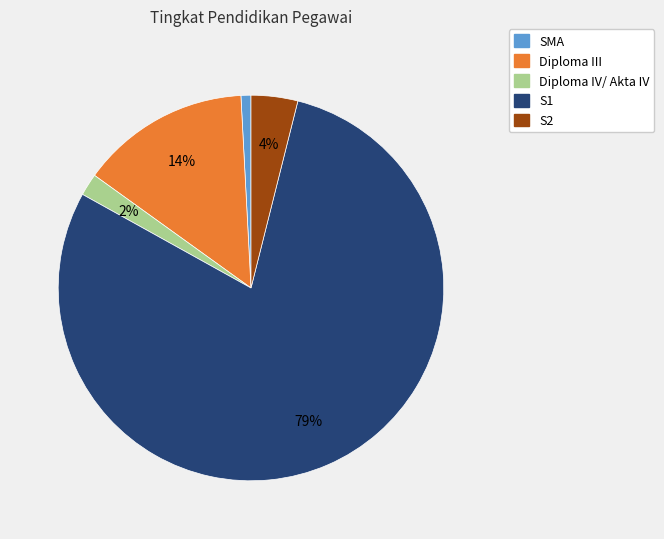

Do S1 and Diploma III together represent more than half of the pie?

Yes